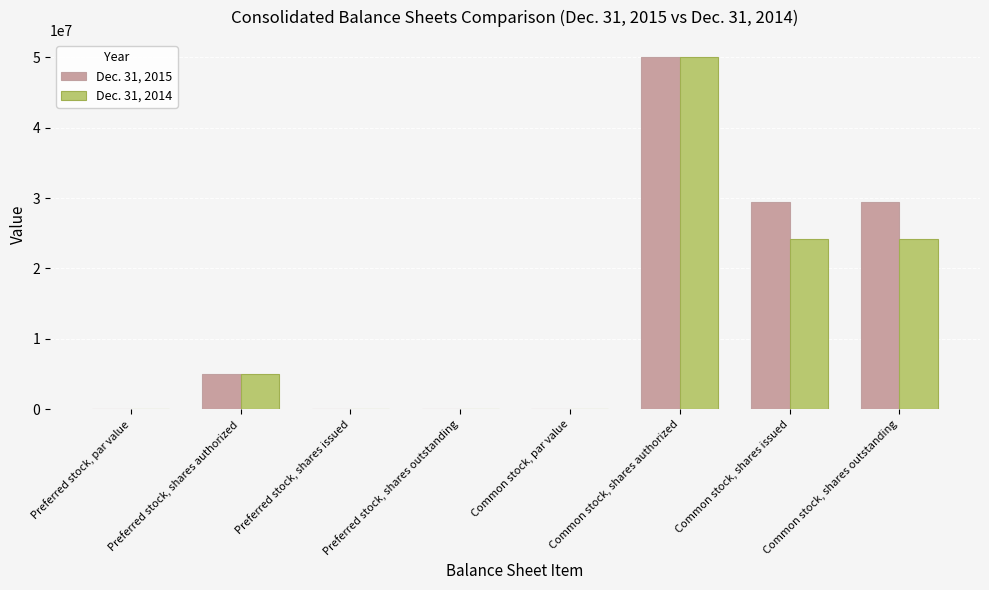

True or false: Dec. 31, 2014 has a value of 0.0 at Preferred stock, par value.

True